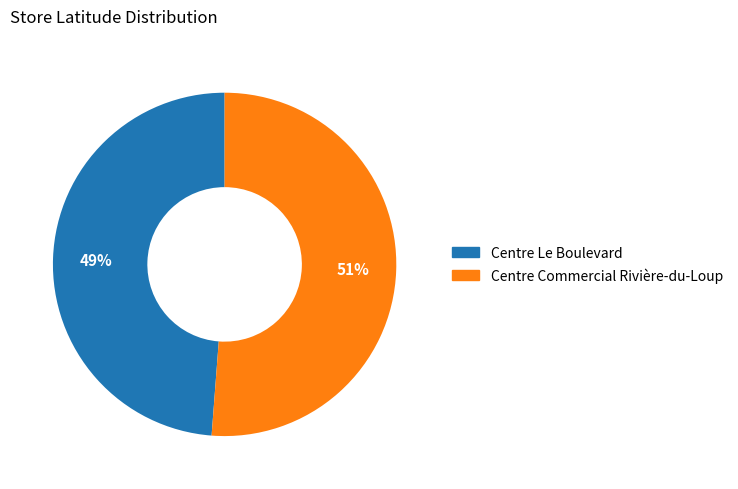

How many segments does this pie chart have?

2